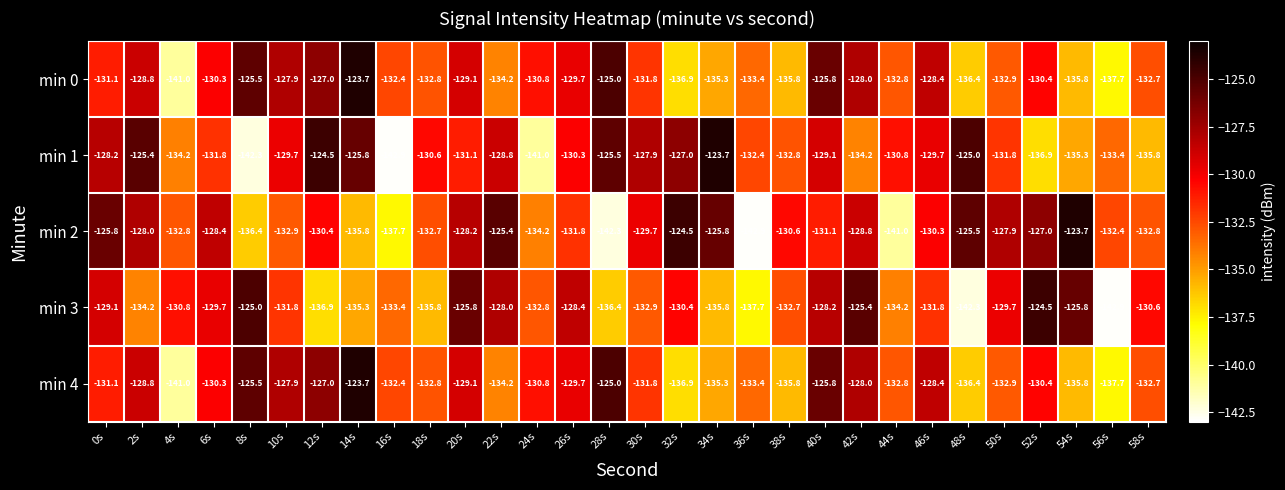

What is the greatest value displayed?

-123.7